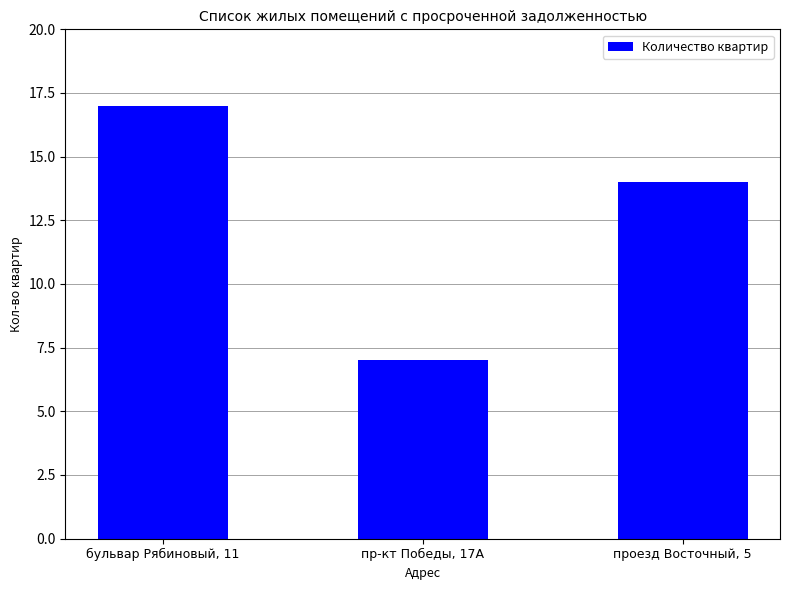

The value at бульвар Рябиновый, 11 is 6. True or false?

False